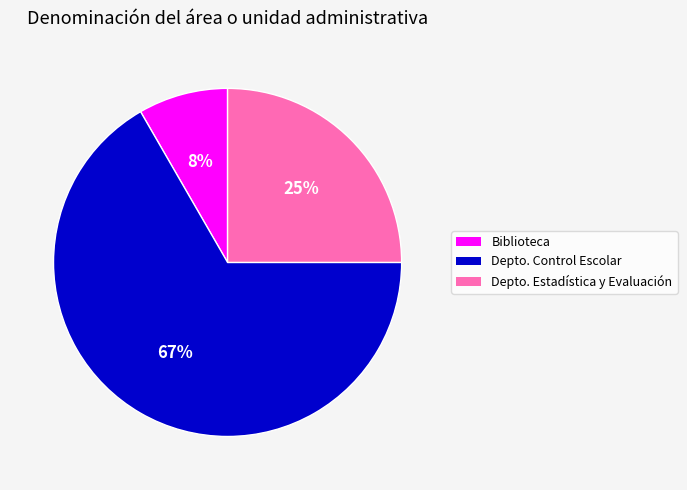

Count the number of slices in the pie.

3